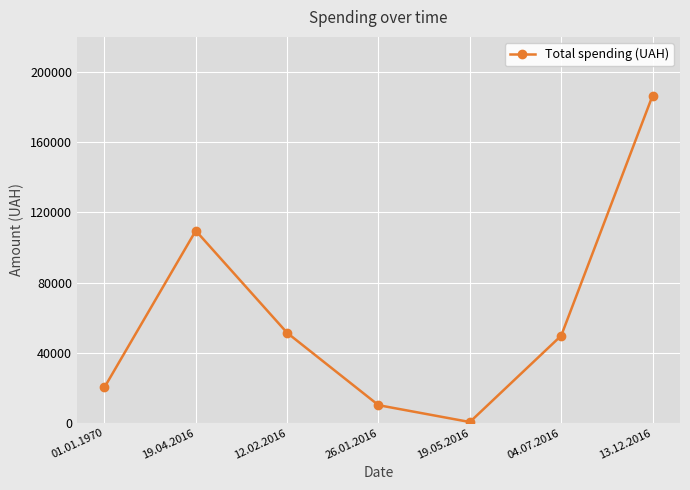

What is the difference between the values at 19.04.2016 and 26.01.2016?

99423.5